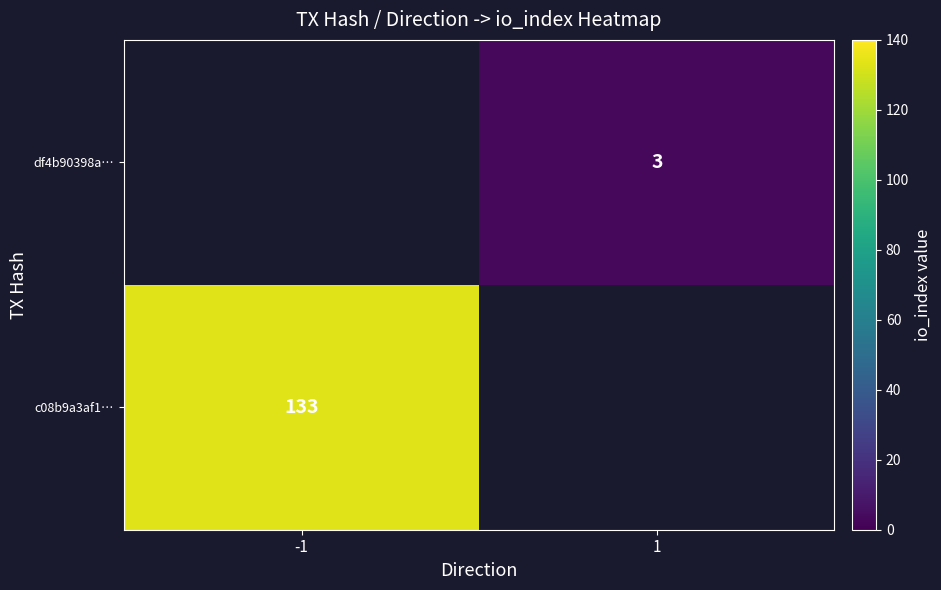

Which label corresponds to the smallest value in the chart?

1